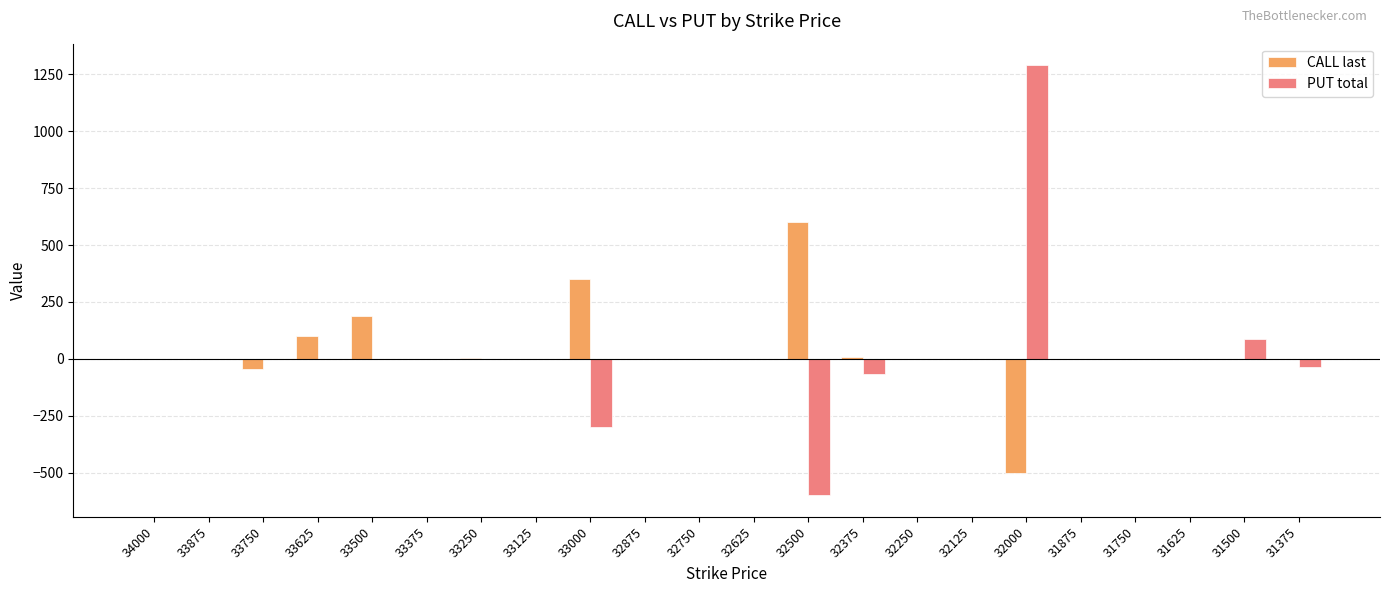

Count the number of data series in this chart.

2